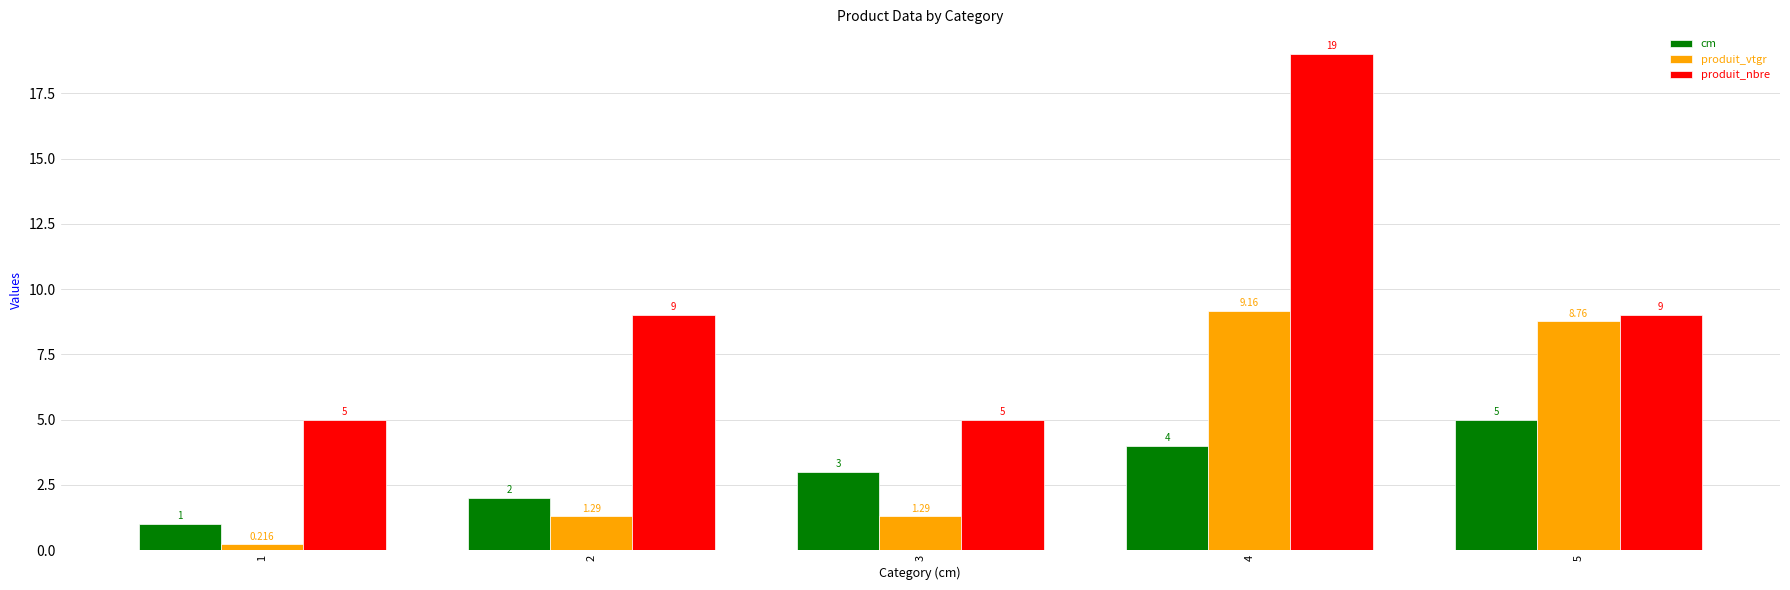

Which series has the largest total across all categories?

produit_nbre